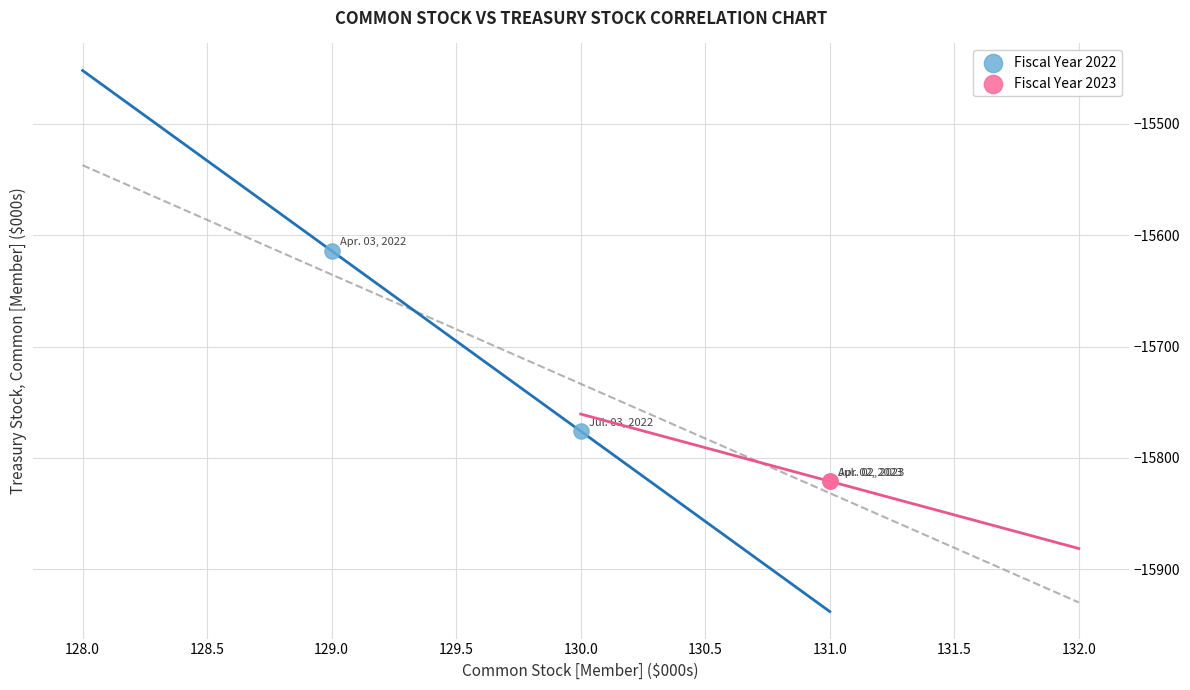

What are all the series names shown in the legend?

Fiscal Year 2022, Fiscal Year 2023